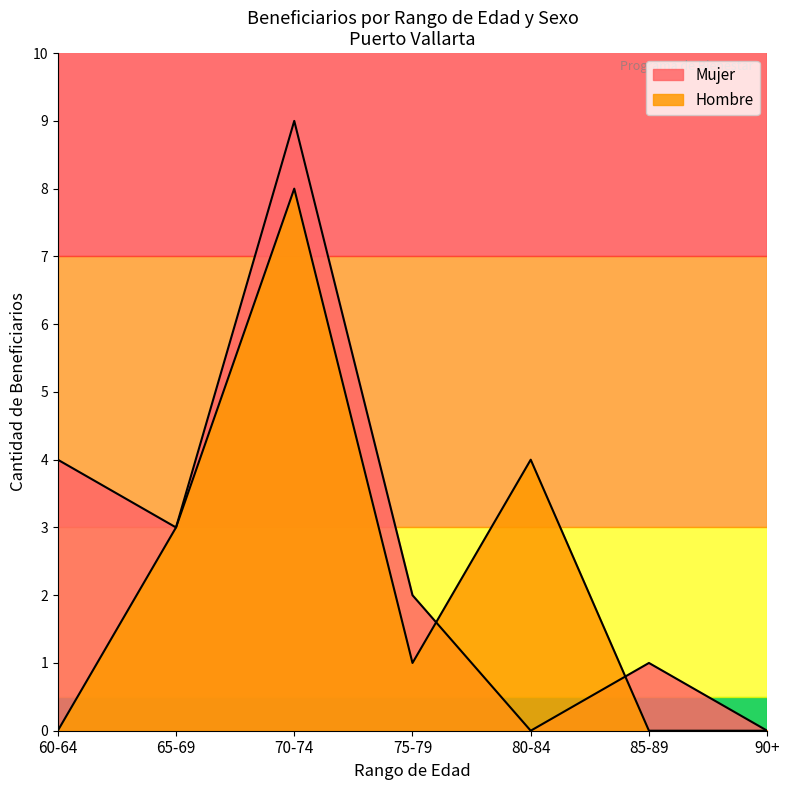

Rank the series by their average value, from highest to lowest.

Mujer, Hombre